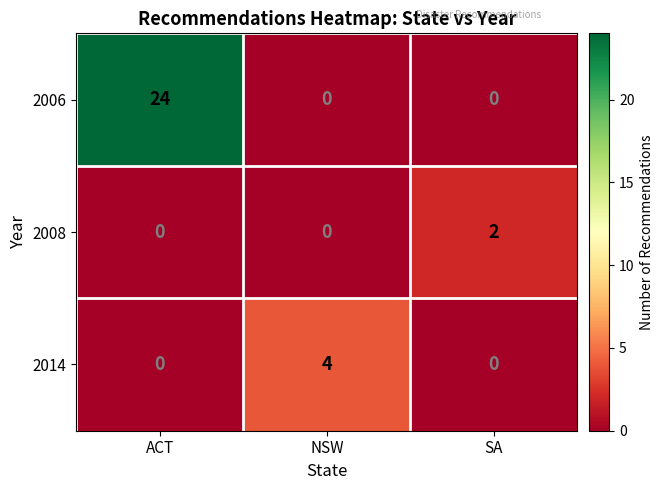

Reading left to right, what are all the values shown in this chart?

2006: 24	0	0
2008: 0	0	2
2014: 0	4	0